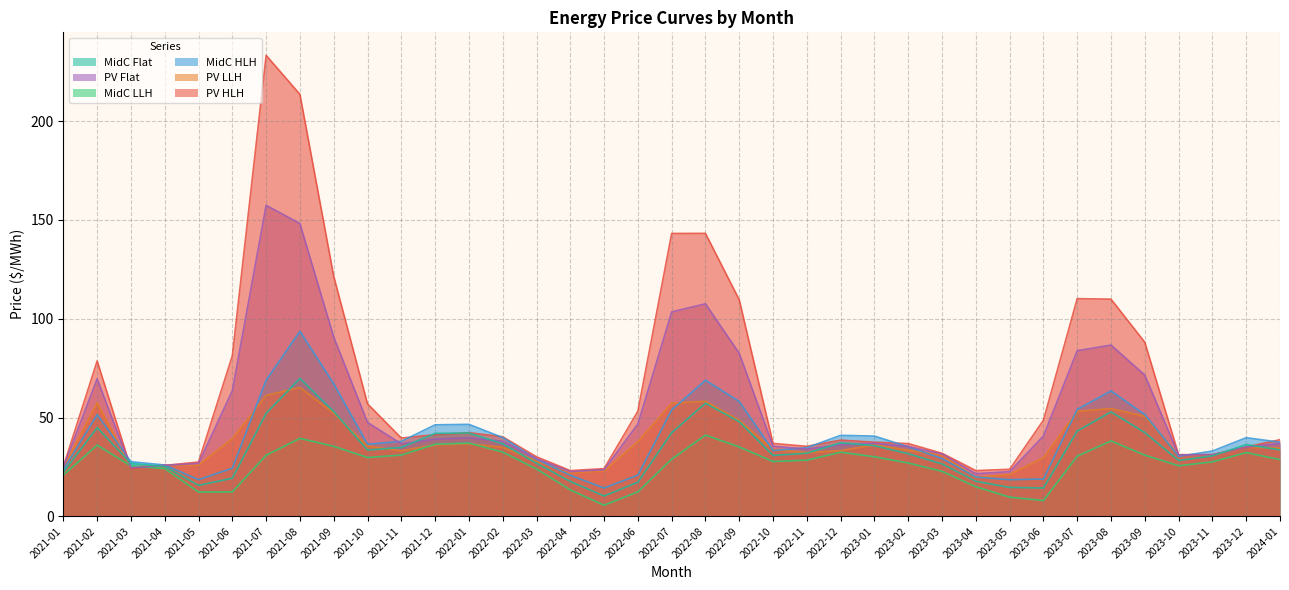

At which category is the sum across all series the highest?

2021-08